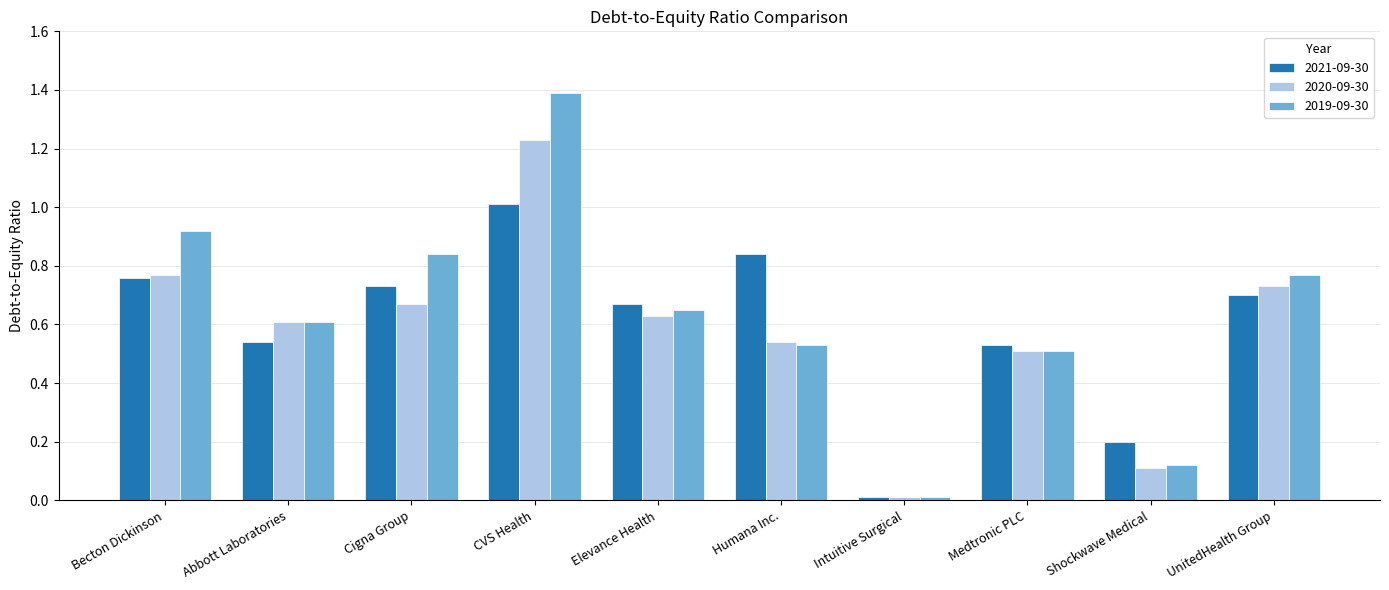

Which label corresponds to the smallest value in the chart?

Intuitive Surgical